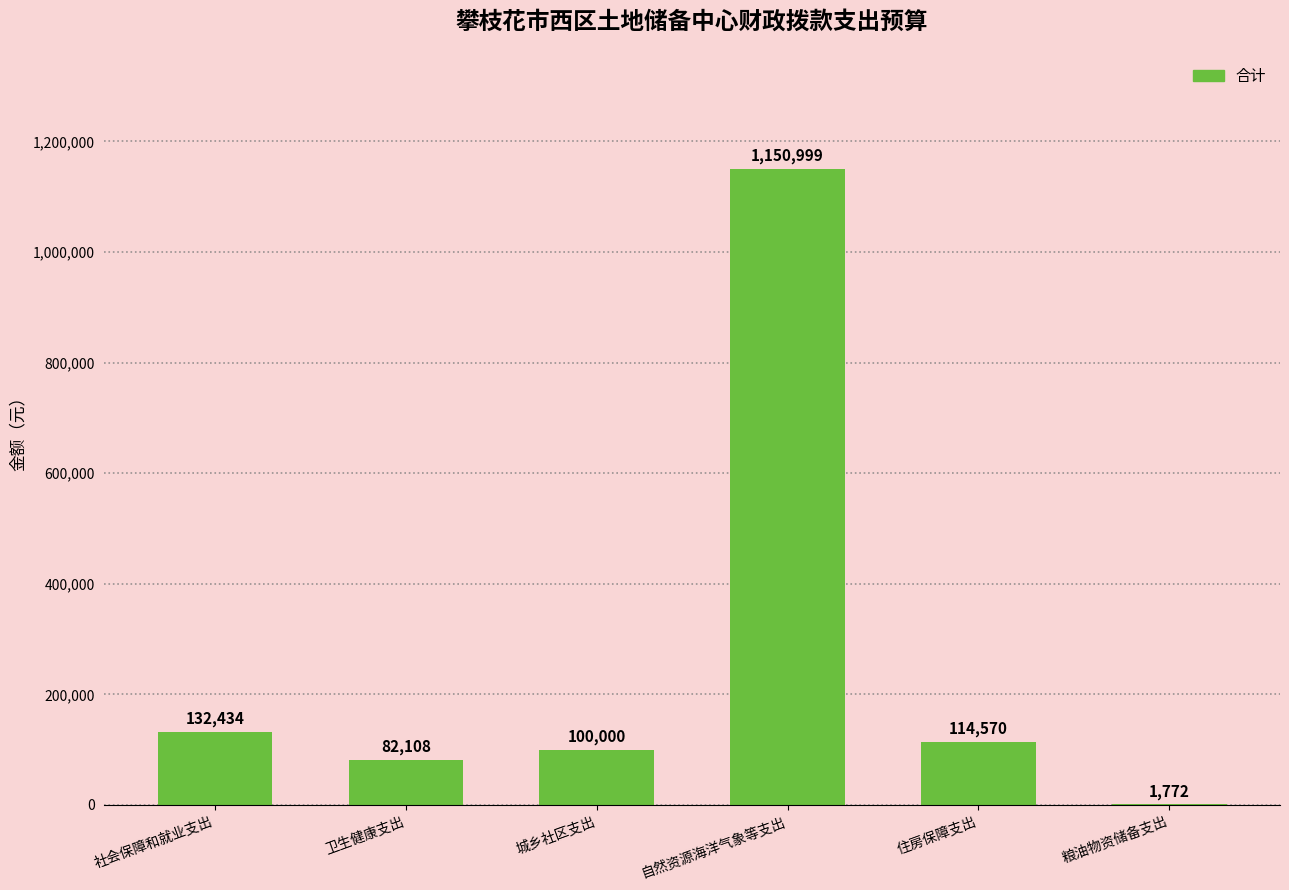

The value at 自然资源海洋气象等支出 is 600202.8. True or false?

False